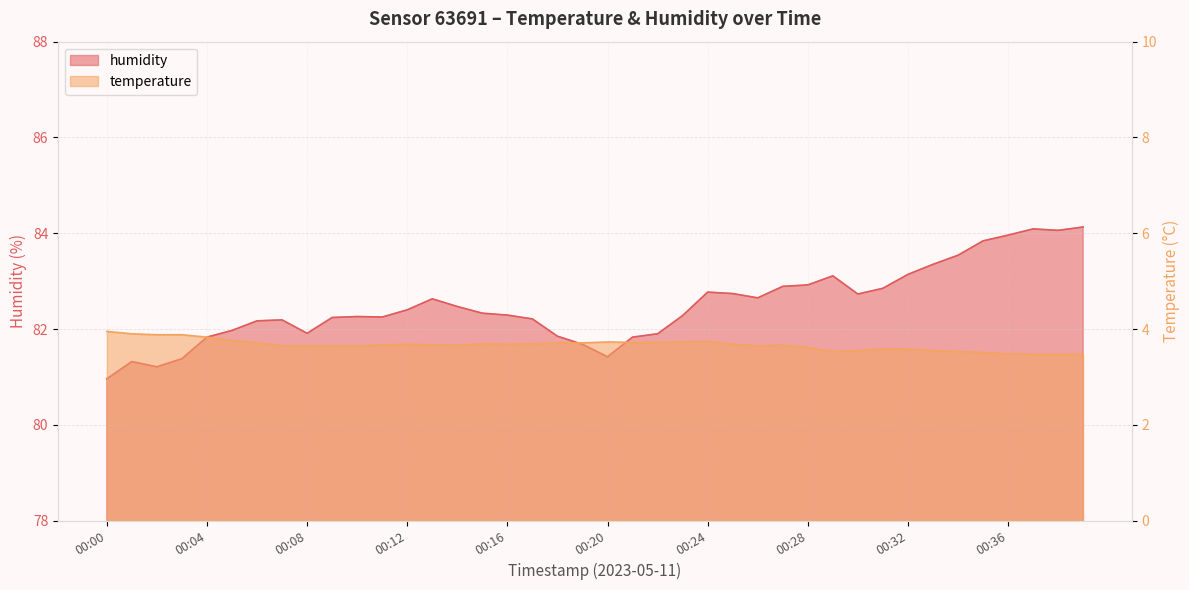

Which series has the widest spread of values?

humidity